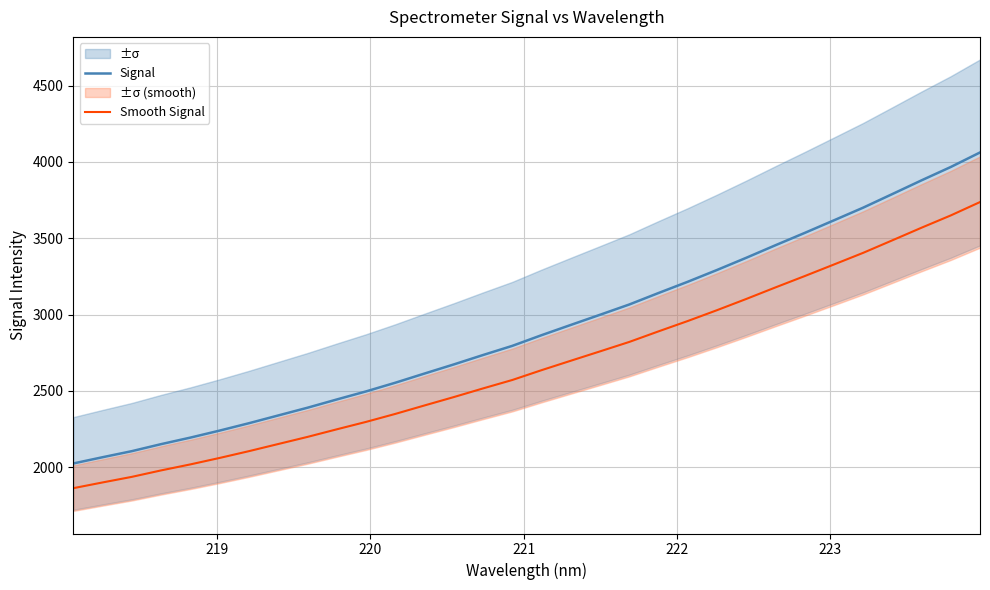

What are all the series names shown in the legend?

Signal, Smooth Signal